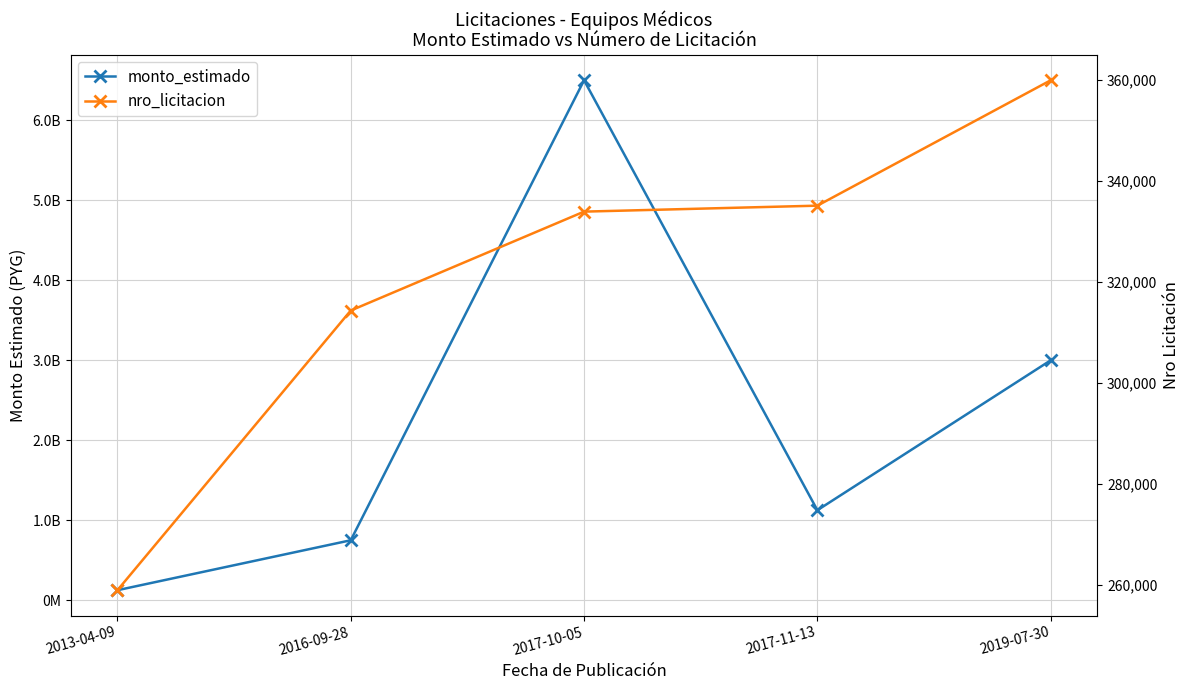

Rank the categories by monto_estimado value from highest to lowest.

2017-10-05, 2019-07-30, 2017-11-13, 2016-09-28, 2013-04-09